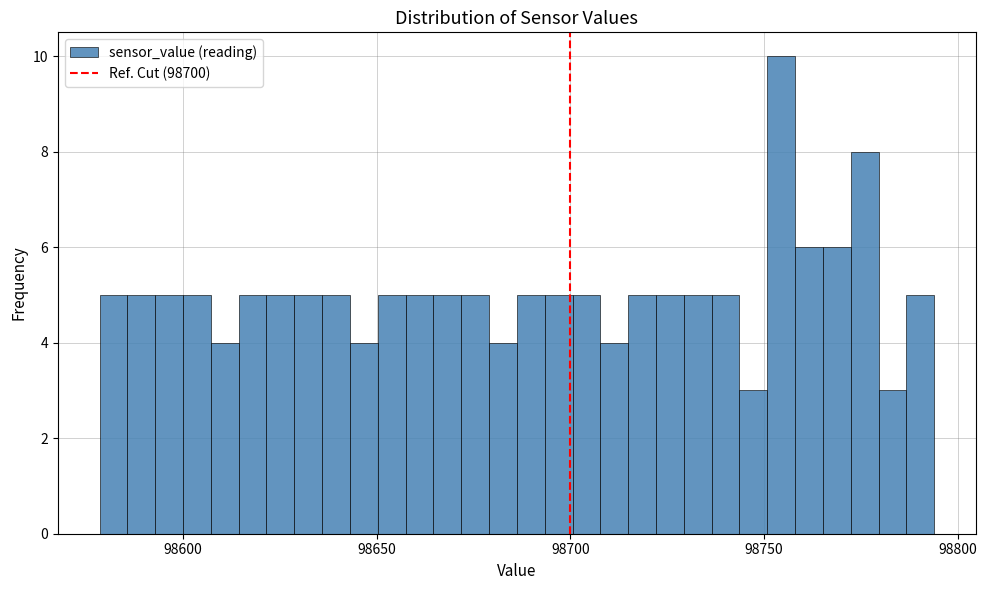

Around what value on the x-axis is the tallest bar? Give the approximate position of its centre, as read against the axis.

98755